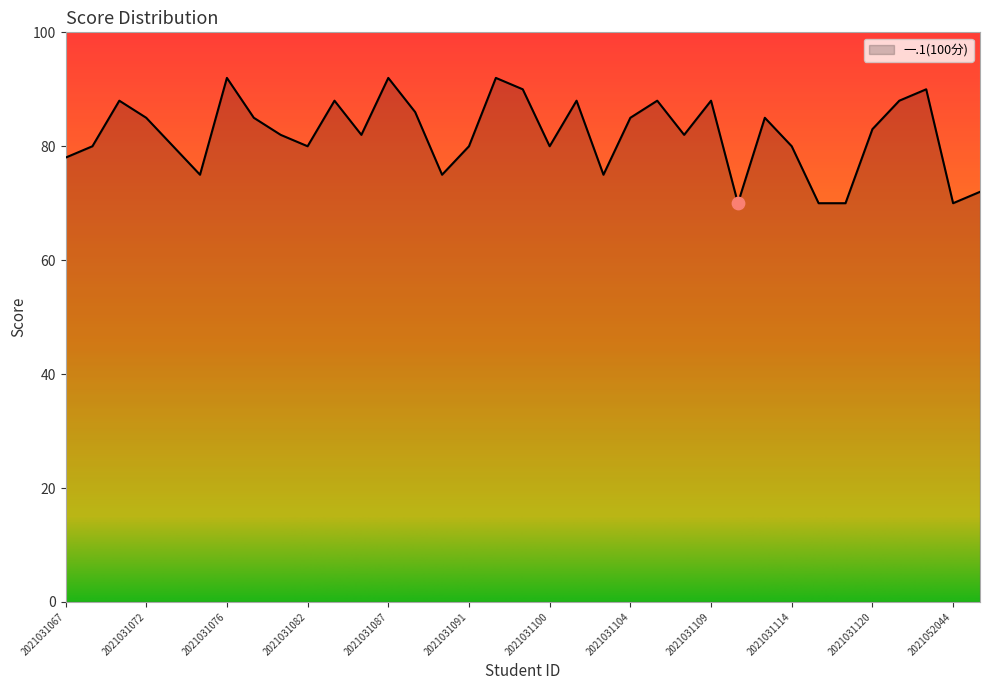

What is the smallest value displayed?

70